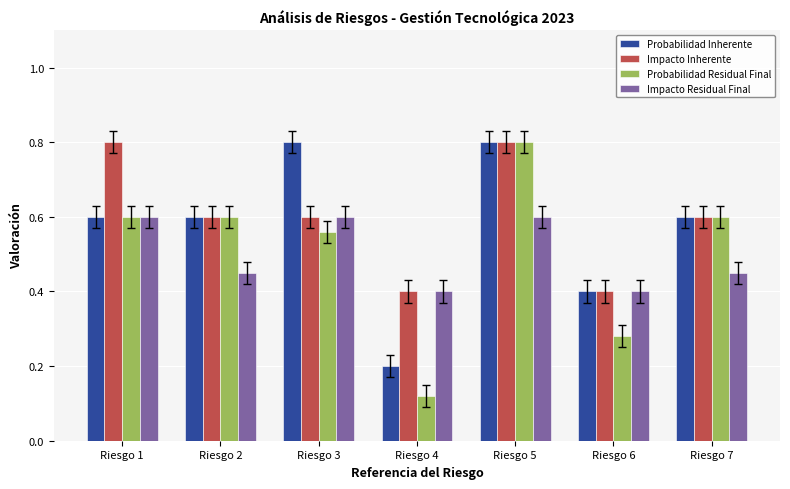

True or false: Probabilidad Inherente has a value of 0.1 at Riesgo 4.

False